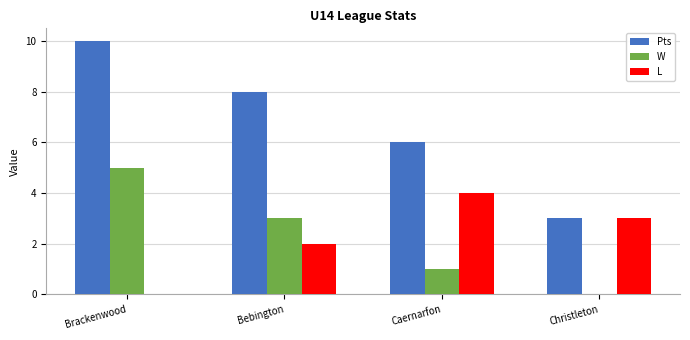

How many Pts values are between 6 and 10?

3